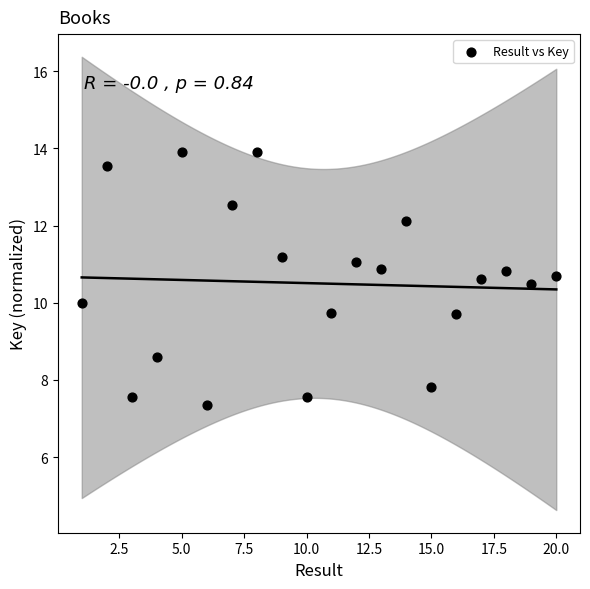

What is the range of Y values (max minus min)?

6.6